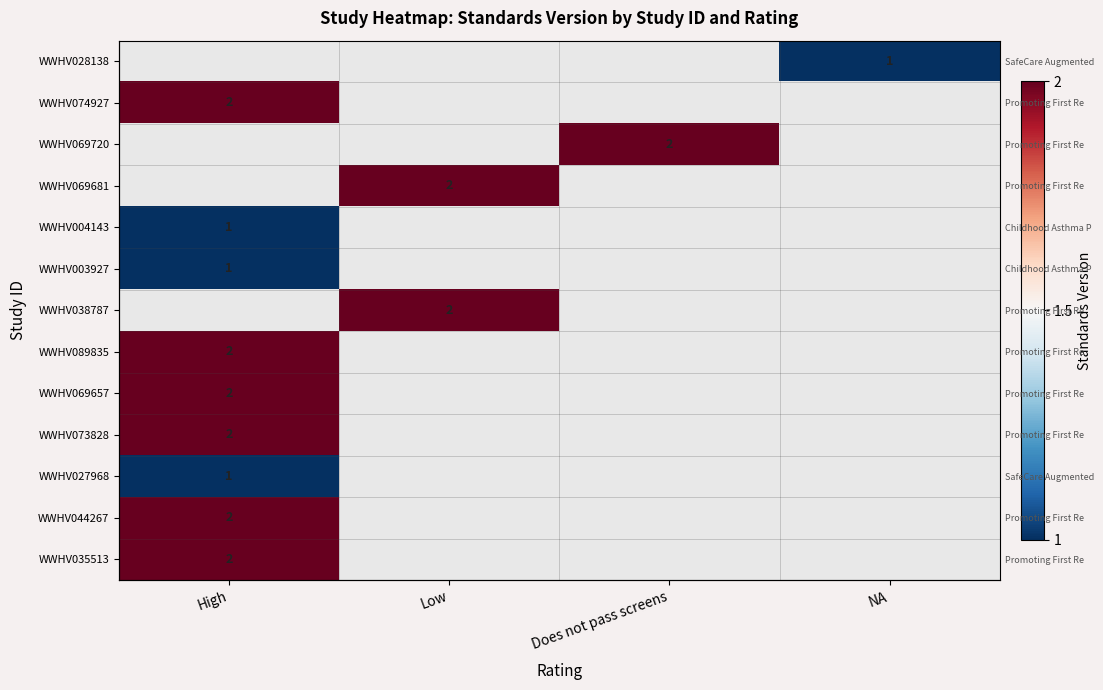

At which label is WWHV089835 closest to 2?

High